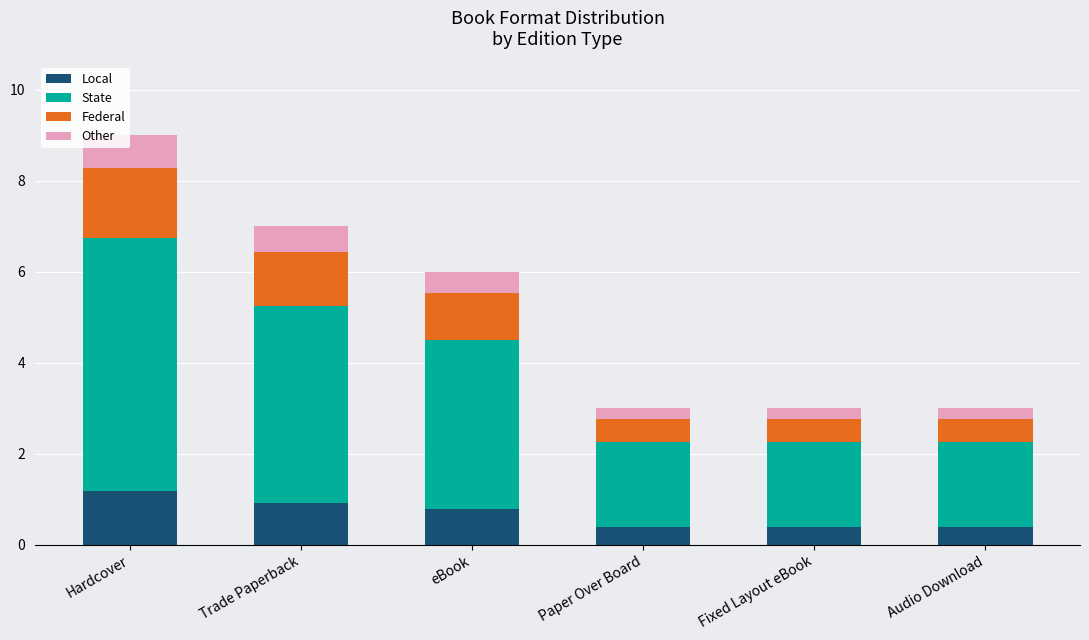

What is the sum of the Local values at Audio Download and Fixed Layout eBook?

0.8